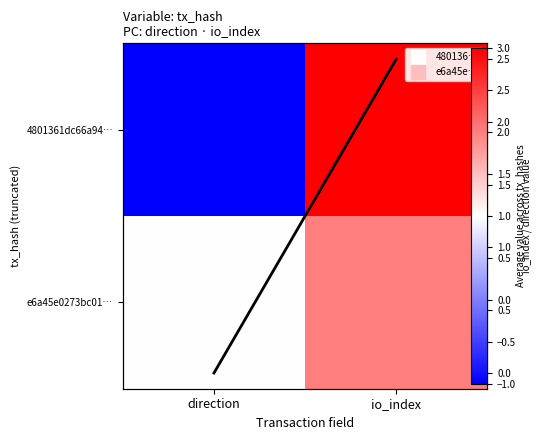

Is the value of e6a45e0273bc01… at io_index greater than the value of Mean at direction?

Yes